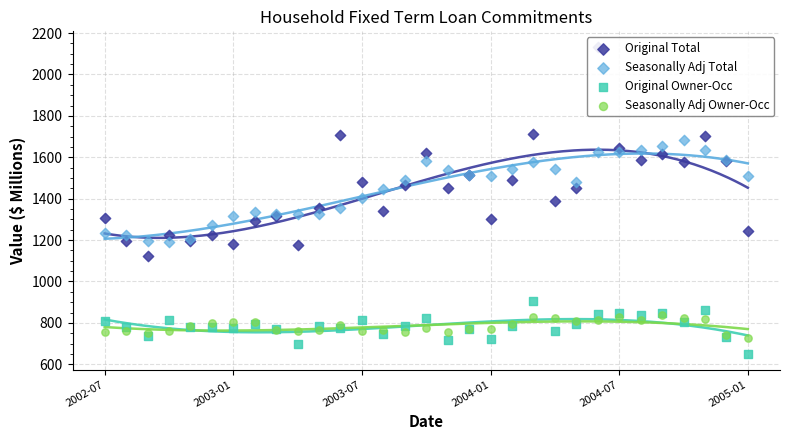

Which series has the largest total across all categories?

Seasonally Adj Total